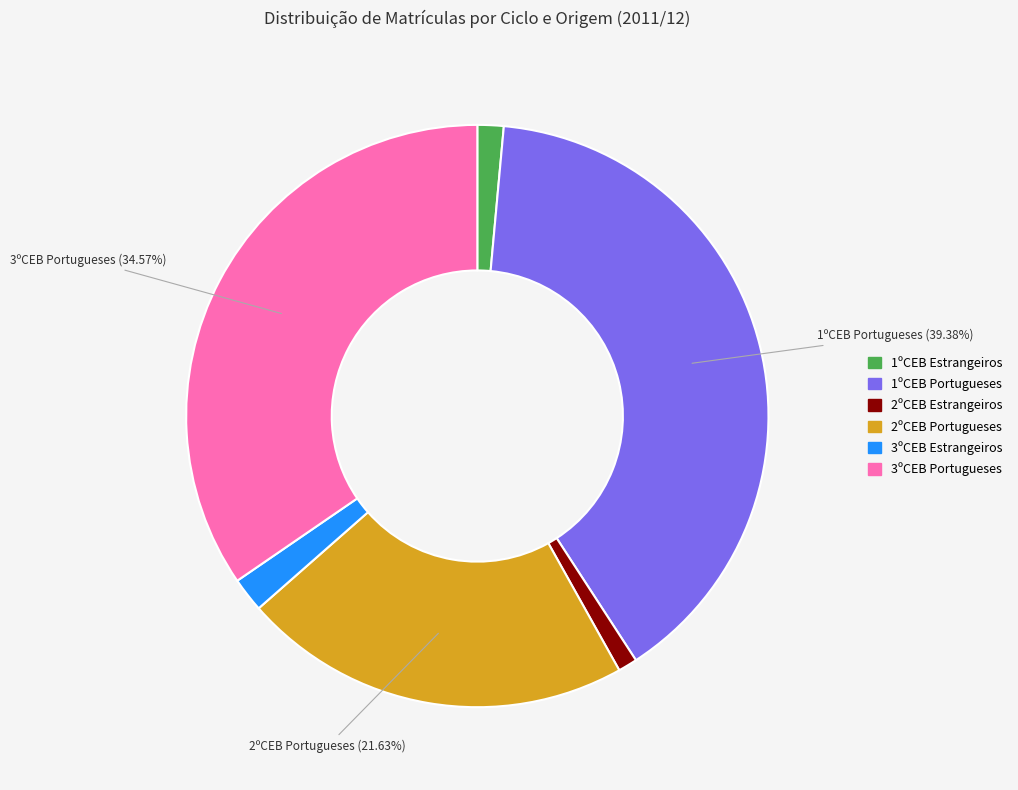

Approximately how many times larger is the value at 3ºCEB Portugueses compared to 1ºCEB Portugueses?

0.9